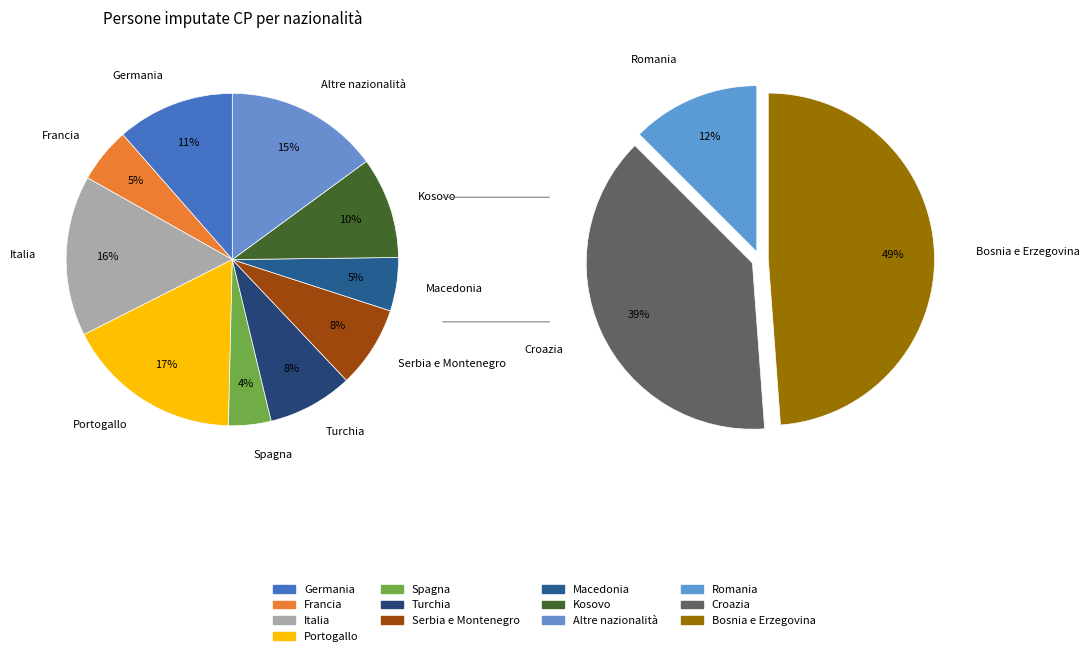

Does Macedonia account for over 50% of the chart?

No